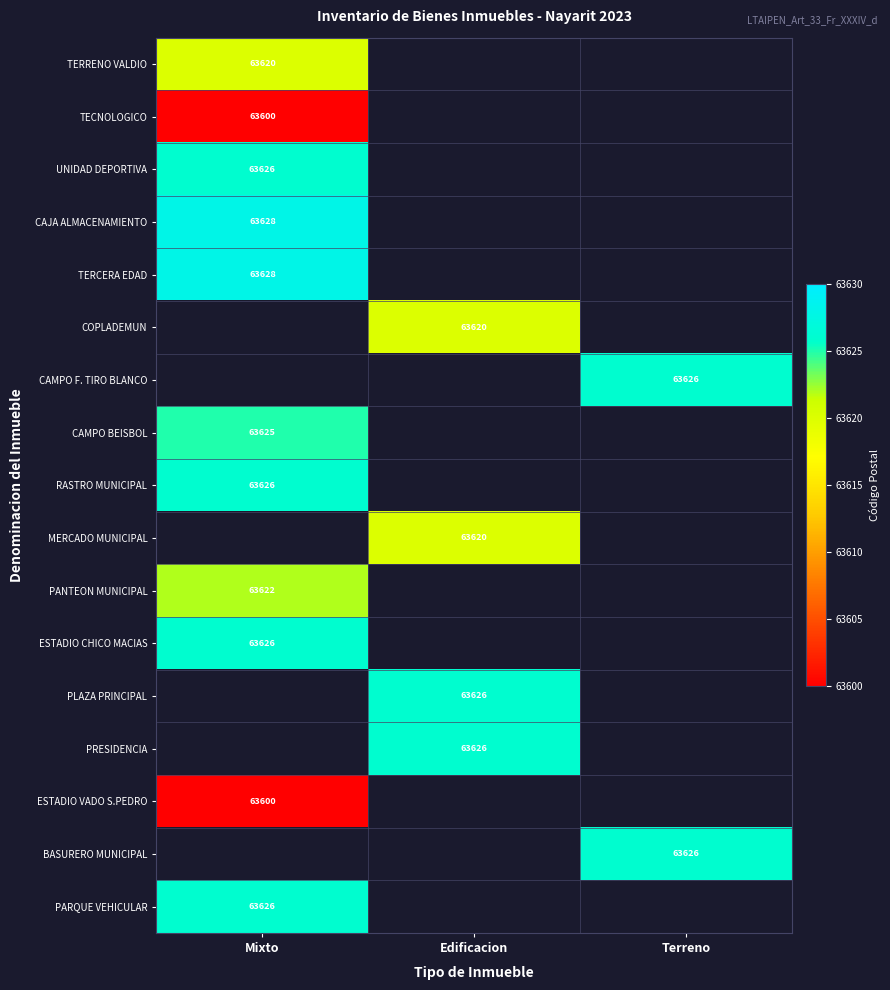

True or false: RASTRO MUNICIPAL has a value of 63626 at Mixto.

True